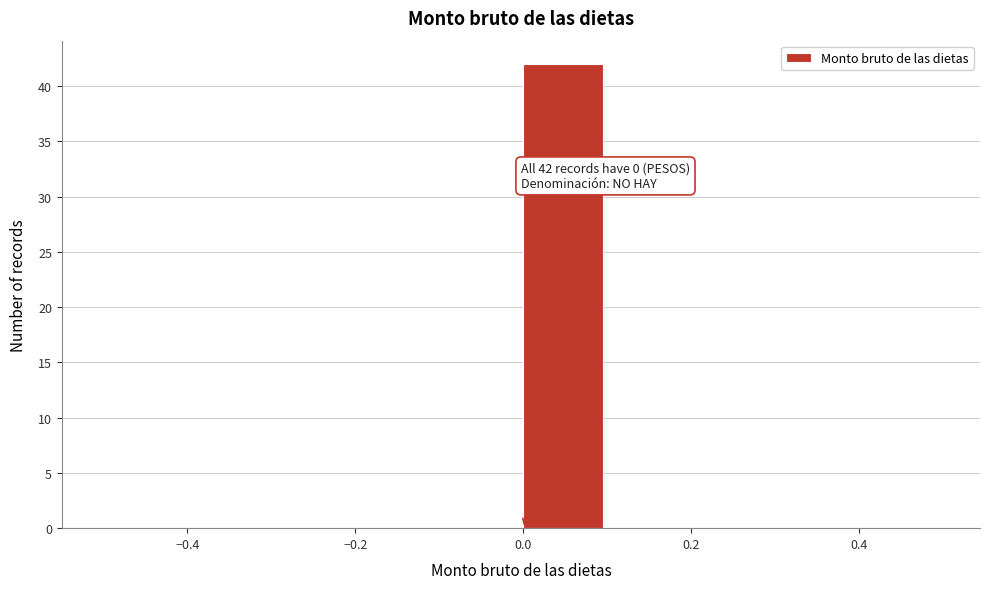

Over which range of the x-axis is the bar tallest?

0.0 to 0.1